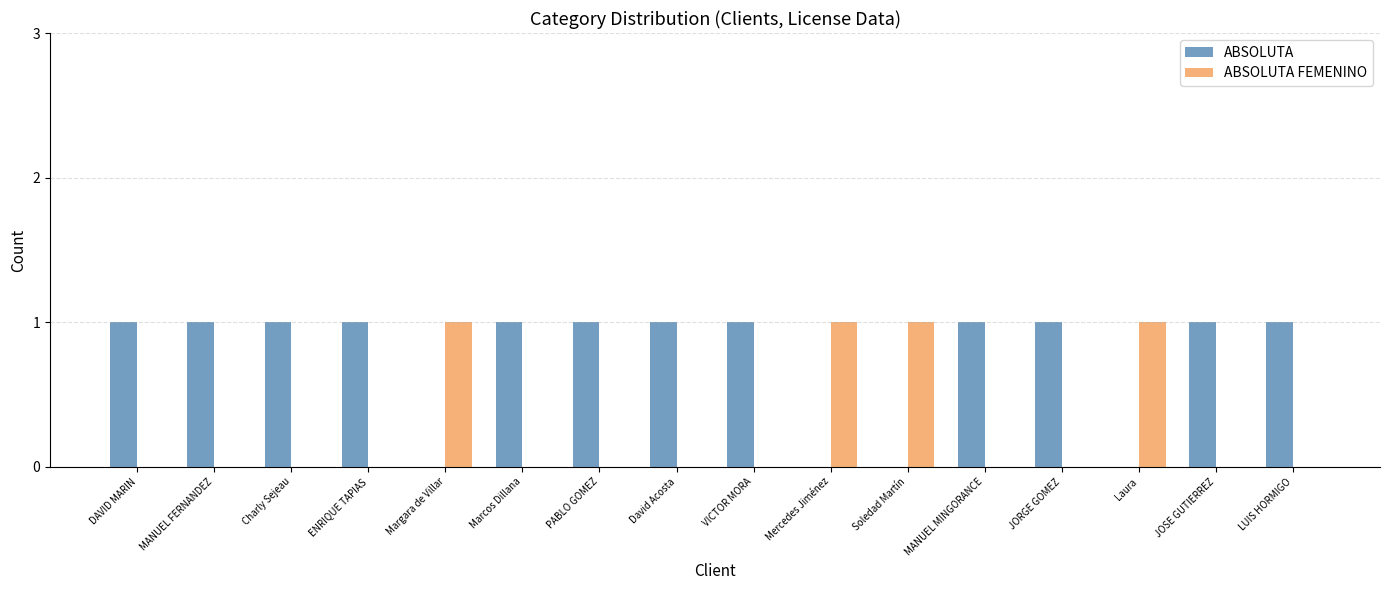

The ABSOLUTA series shows 1 at MANUEL MINGORANCE. True or false?

True